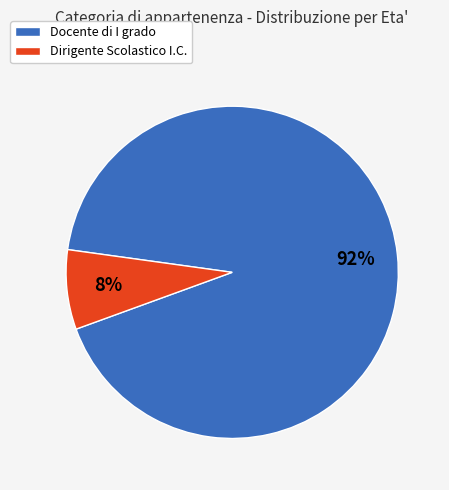

To the nearest percent, what is the average slice percentage?

50%